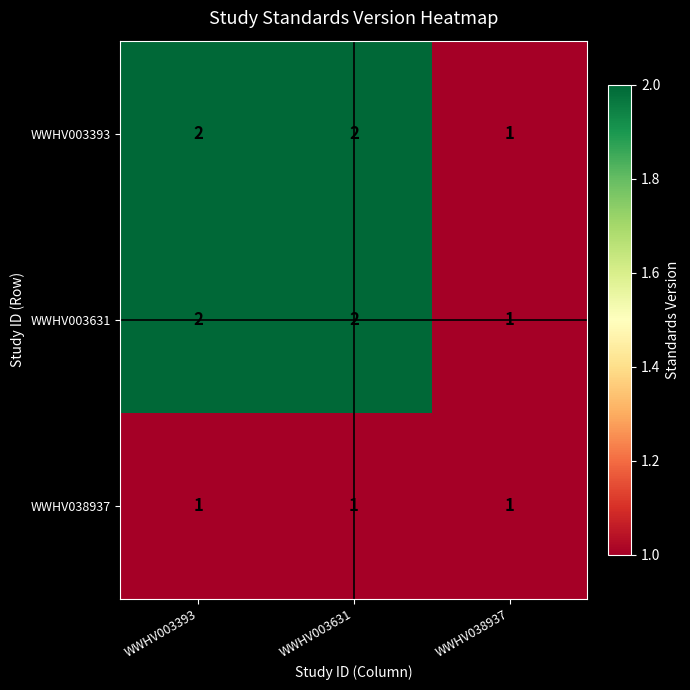

The WWHV003631 series shows 0 at WWHV003631. True or false?

False